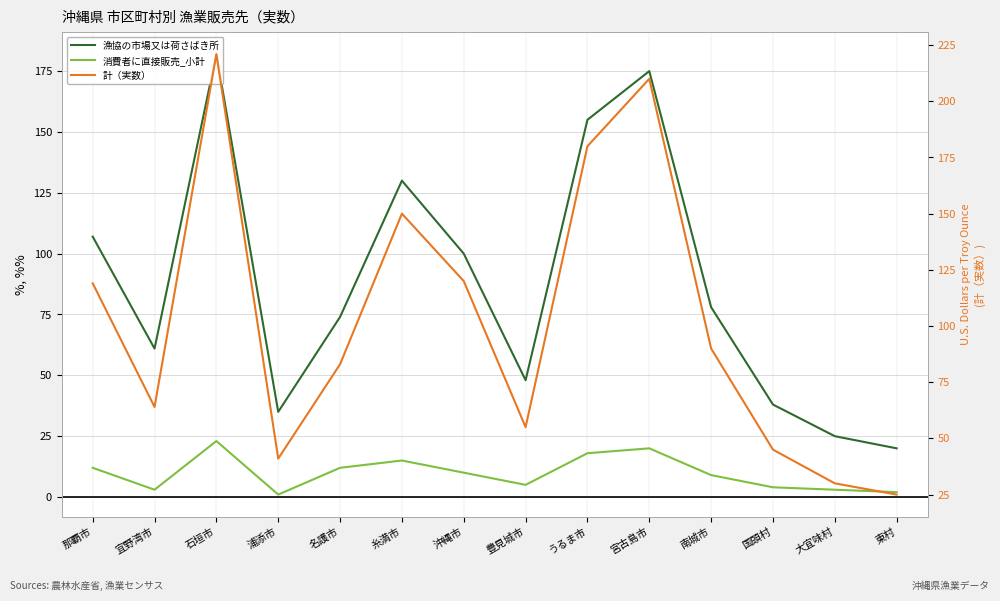

What is the label of the 11th point from the right?

浦添市